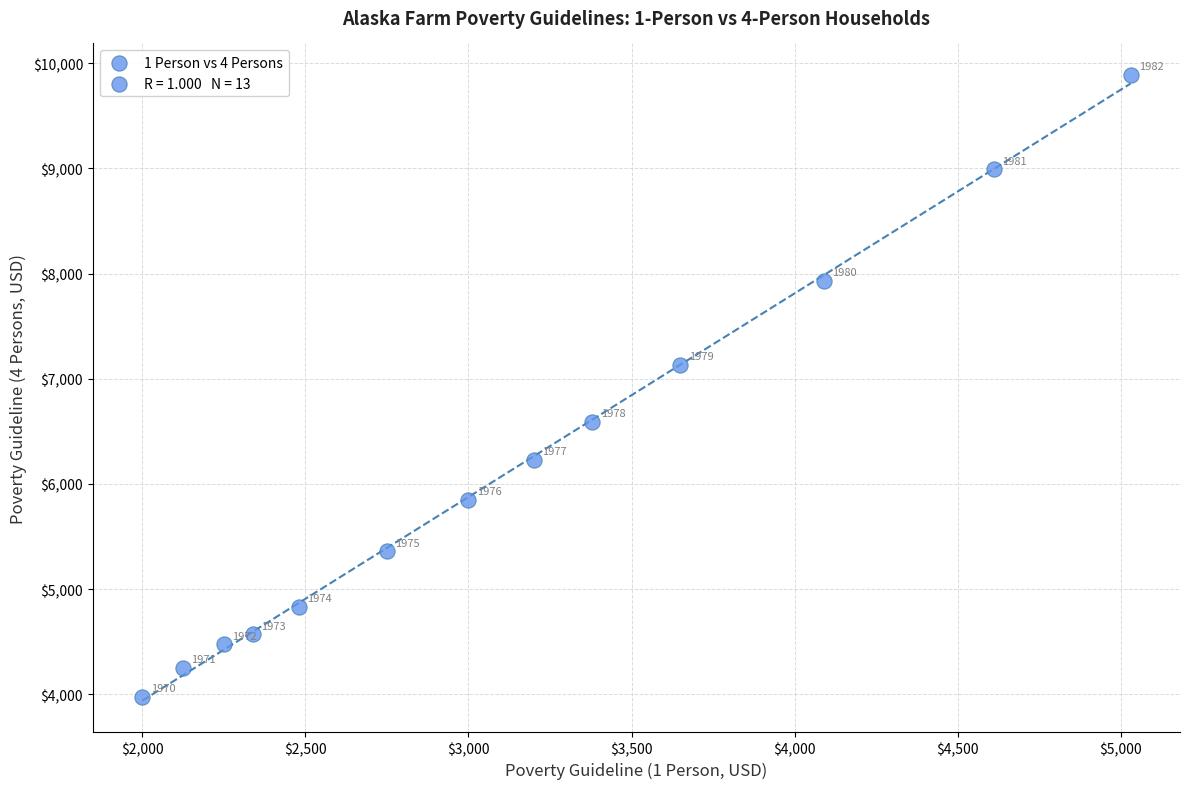

What is the range of X values (max minus min)?

3030